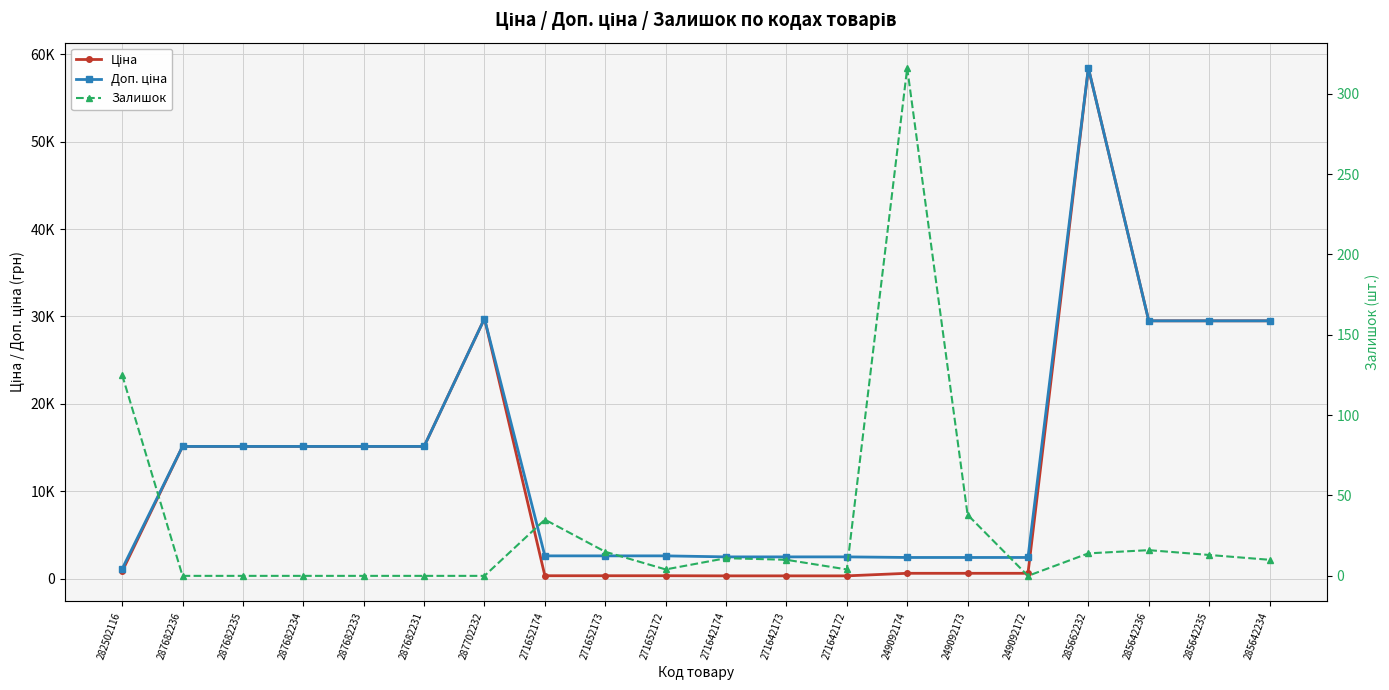

True or false: Залишок has more than 0 points higher than both neighbors.

True